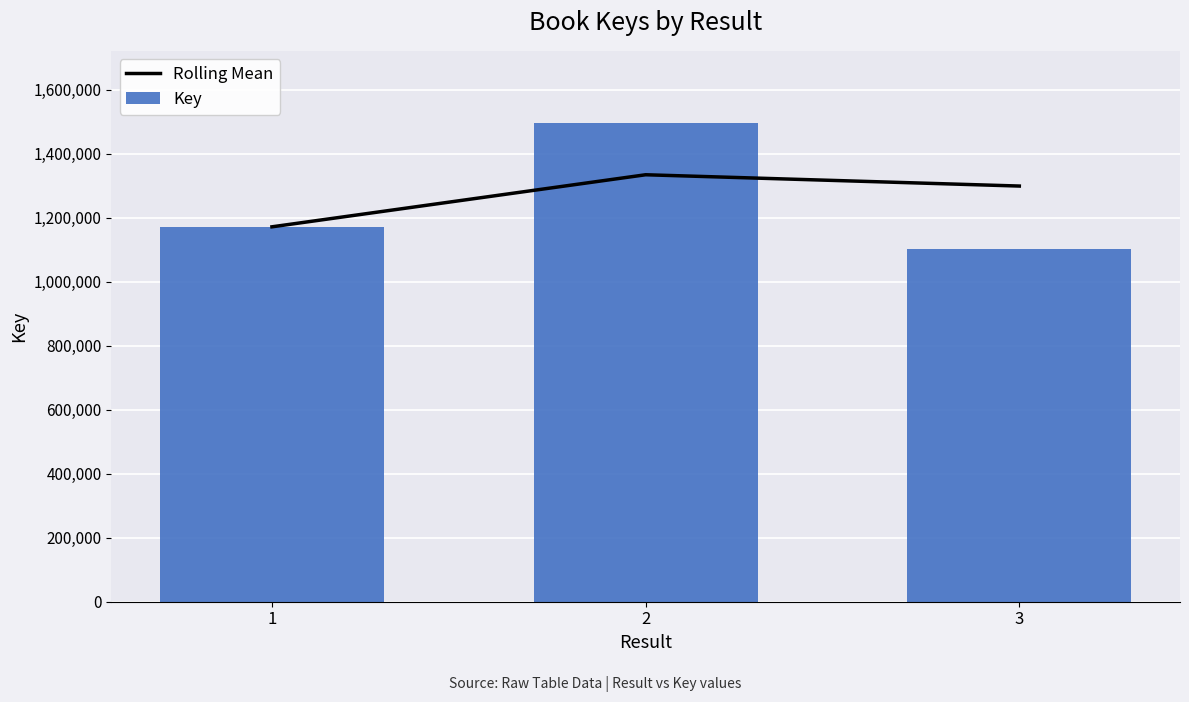

Read the Rolling Mean value at 1.

1171306.0